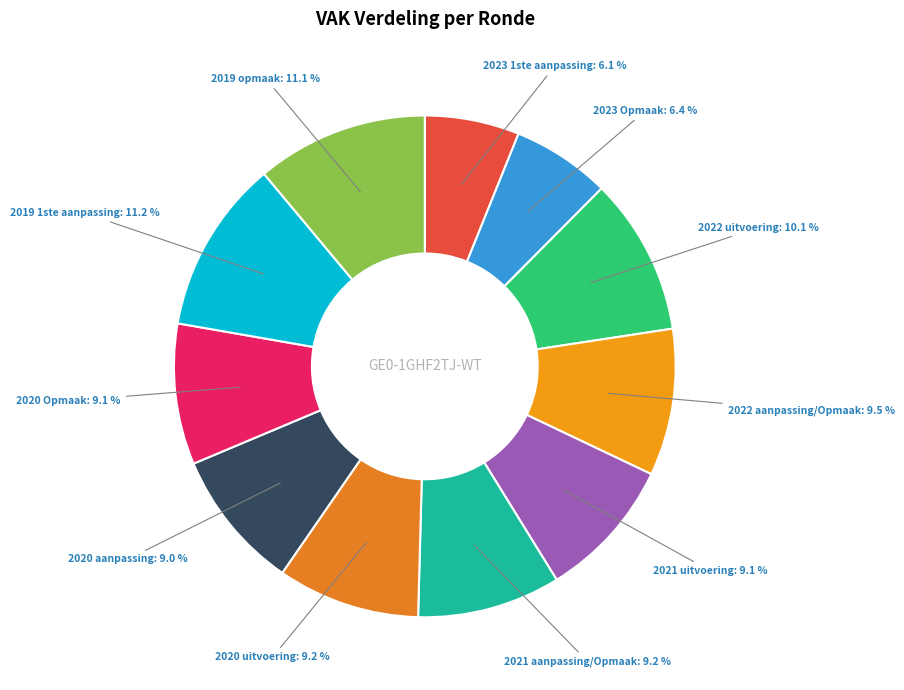

Is it true that 2021 uitvoering is 9% of the pie?

True